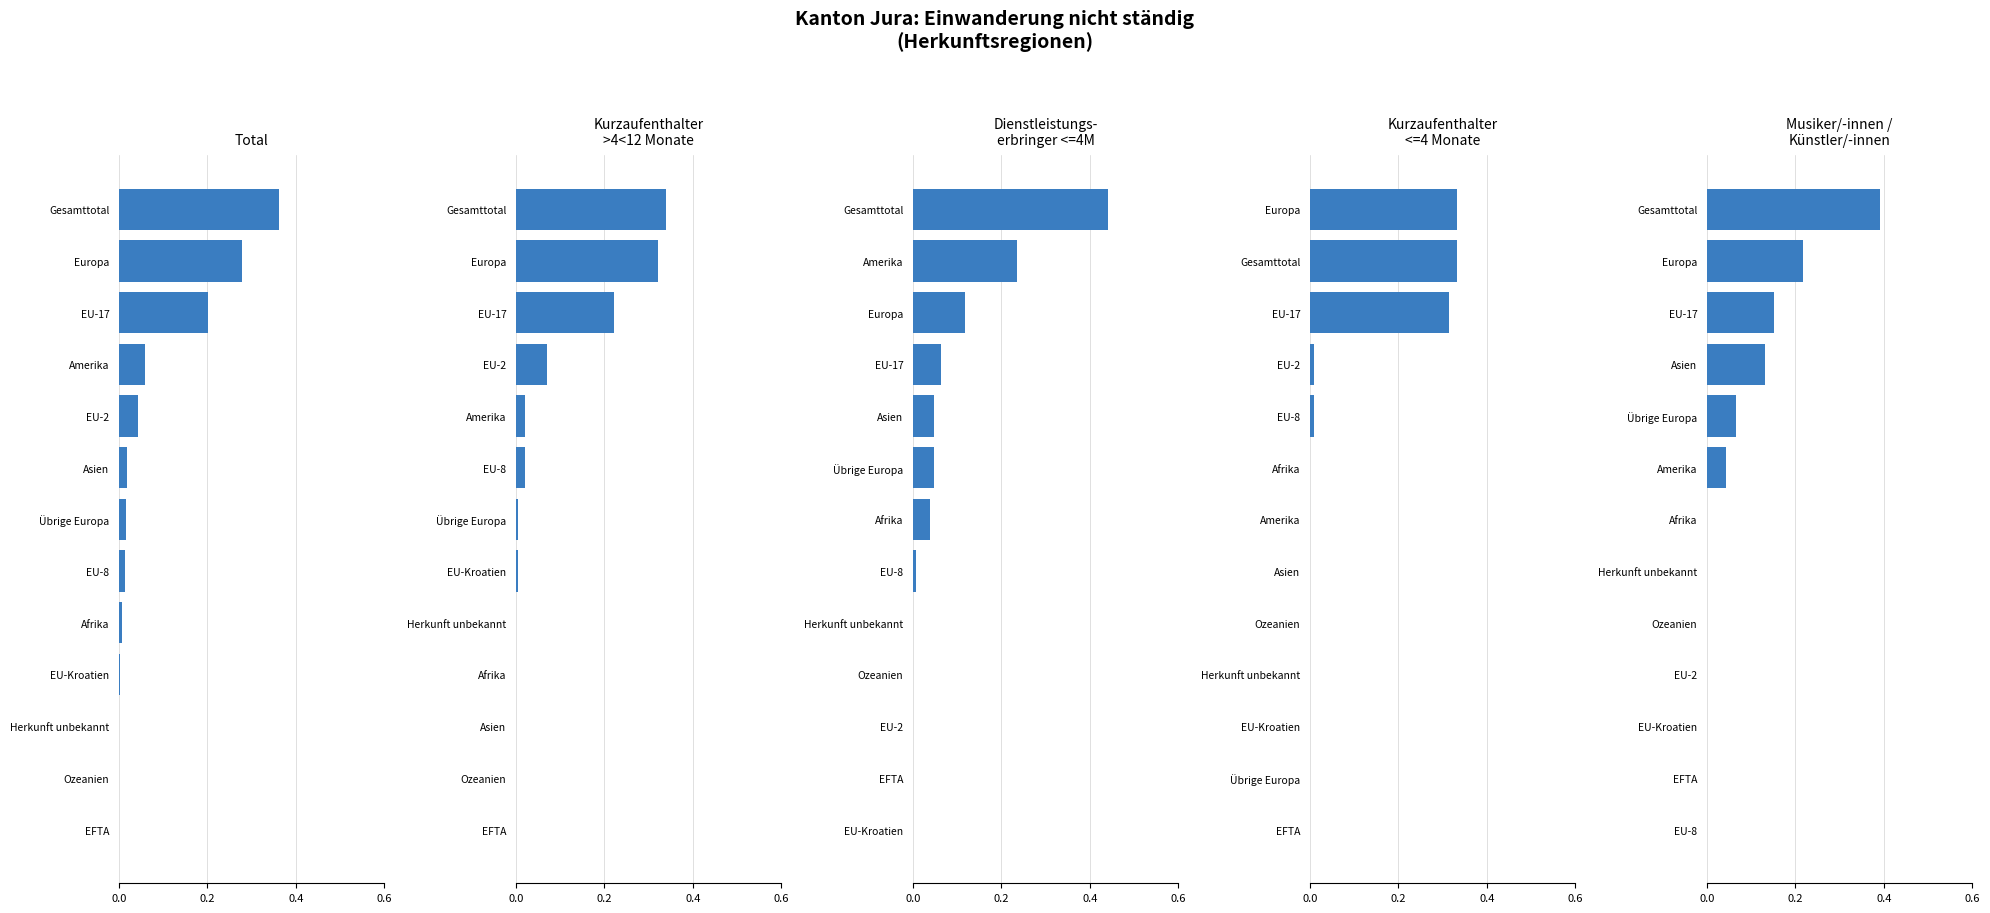

What is the average value of the Musiker/Künstler series?

0.1